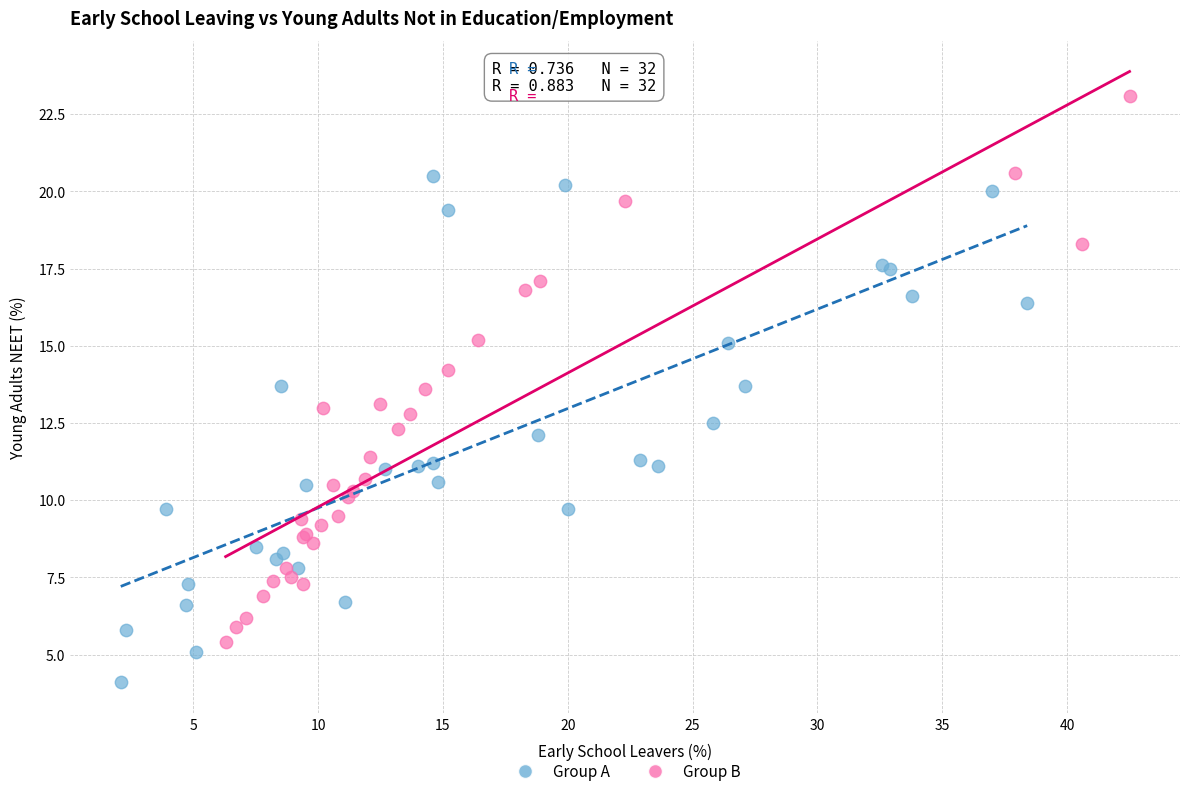

Which series contains the highest Y value?

Group B